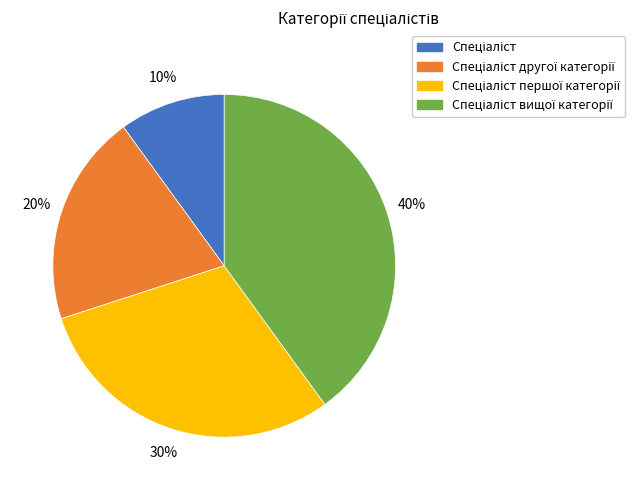

Does any single category account for the majority?

No